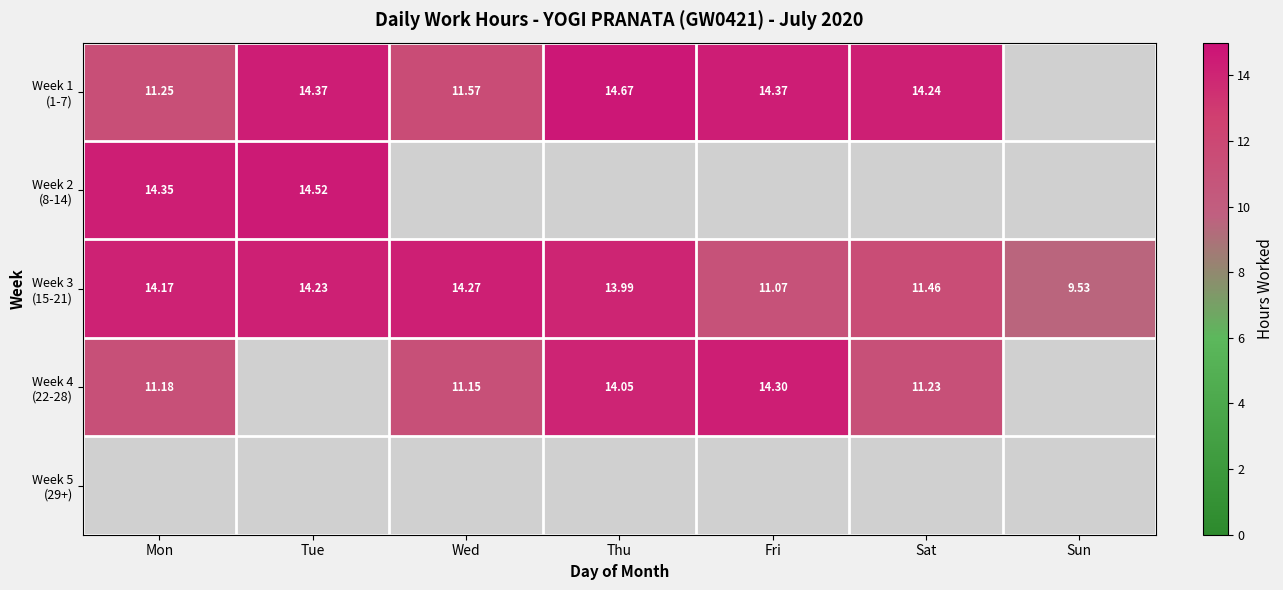

The Week 3 (15-21) series shows 20.9 at Mon. True or false?

False